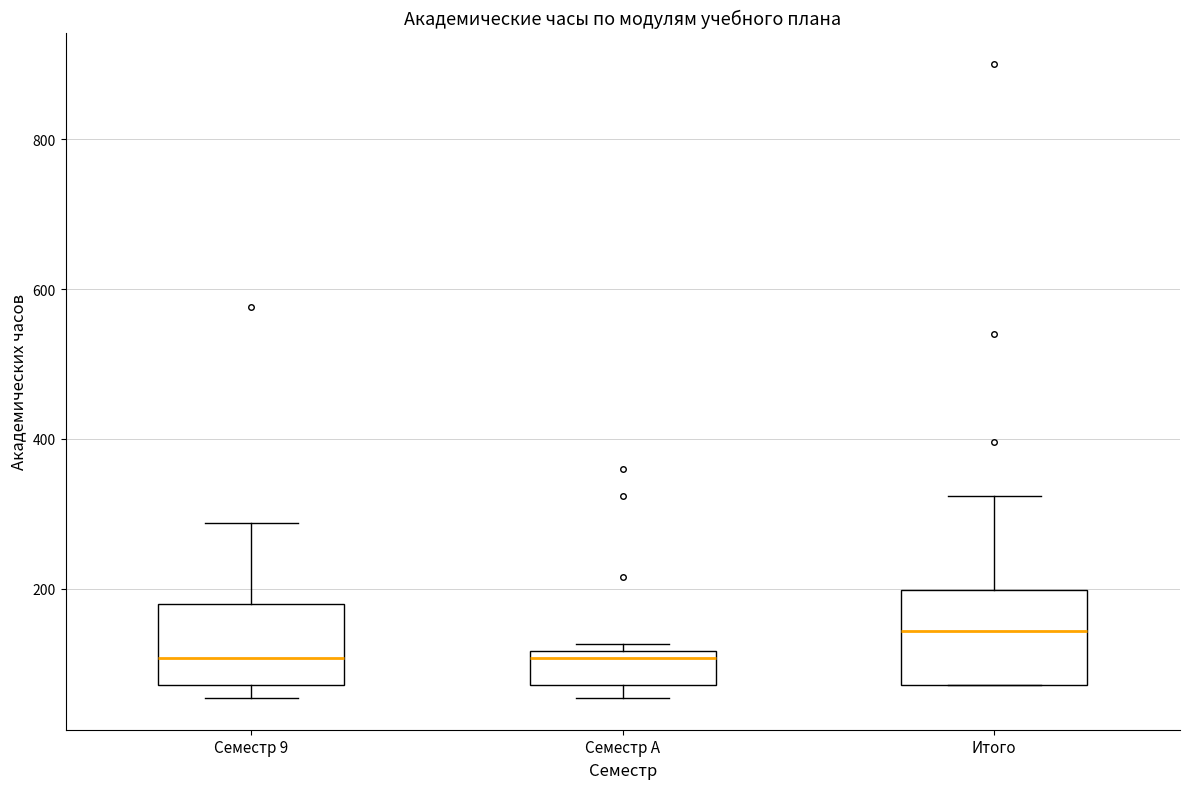

Where is the upper edge of the box for Итого on the y-axis? The values are not printed on the chart, so give them approximately, as read against the axis.

200